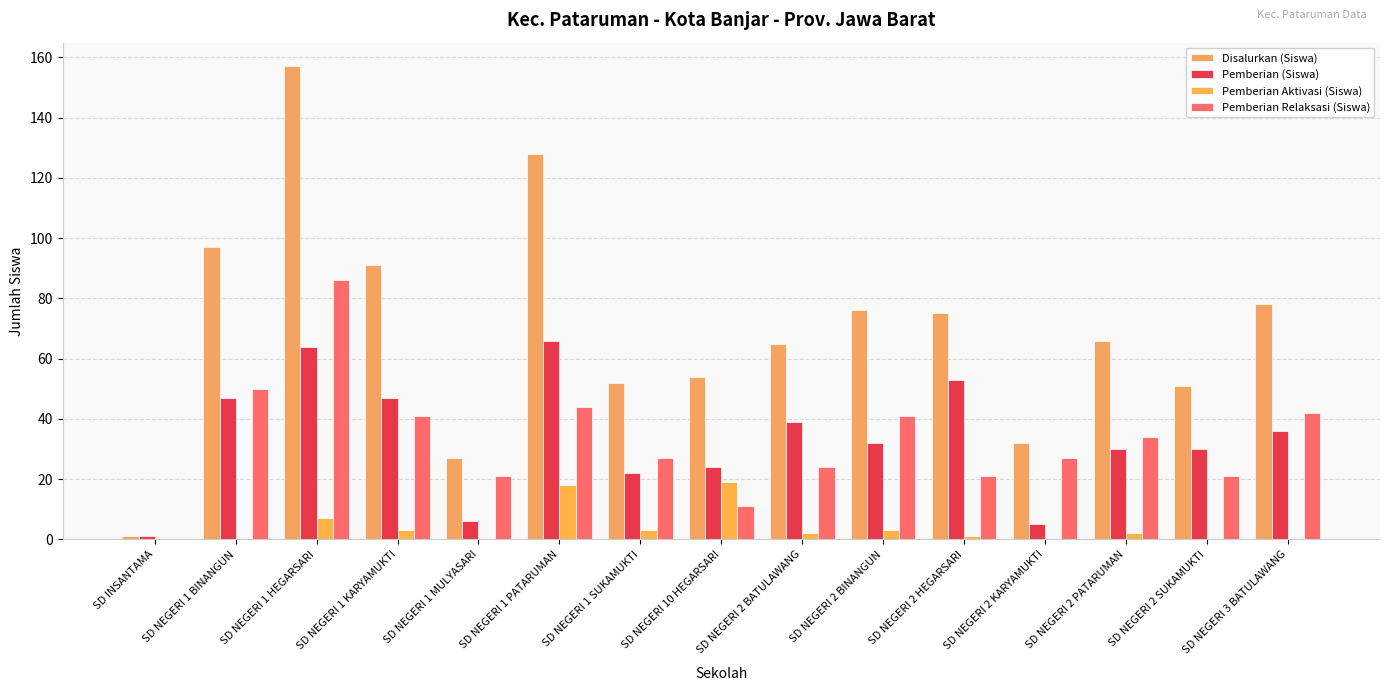

Count the number of categories in the chart.

15